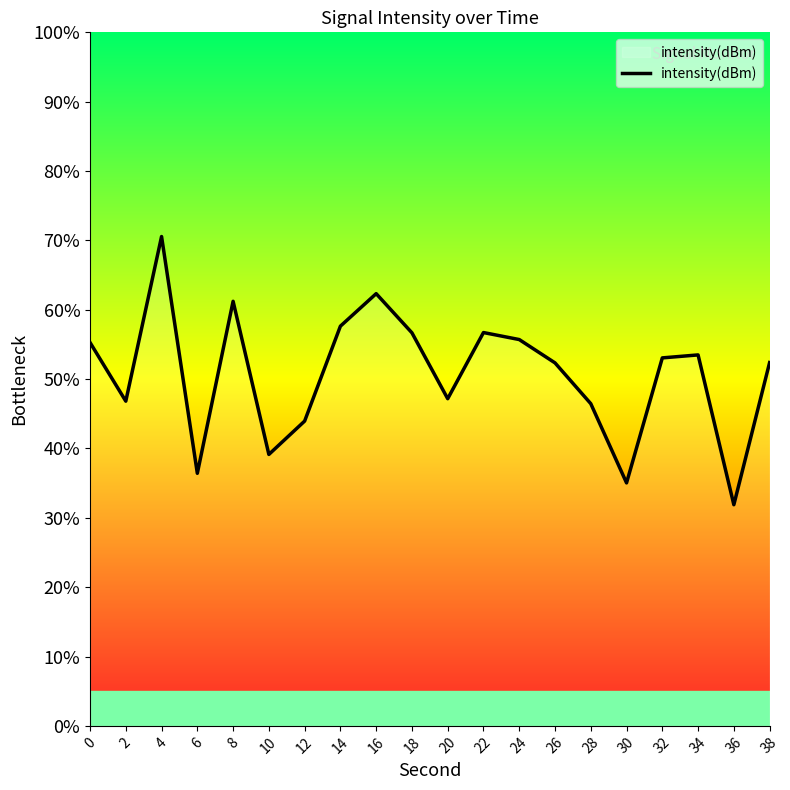

The value at 8 is 37.2. True or false?

False